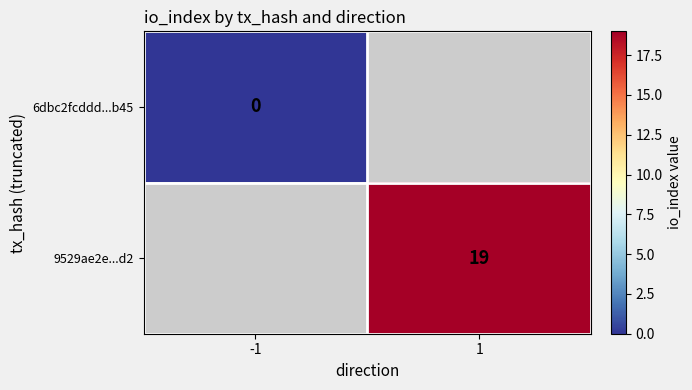

How many distinct data groups are displayed?

2